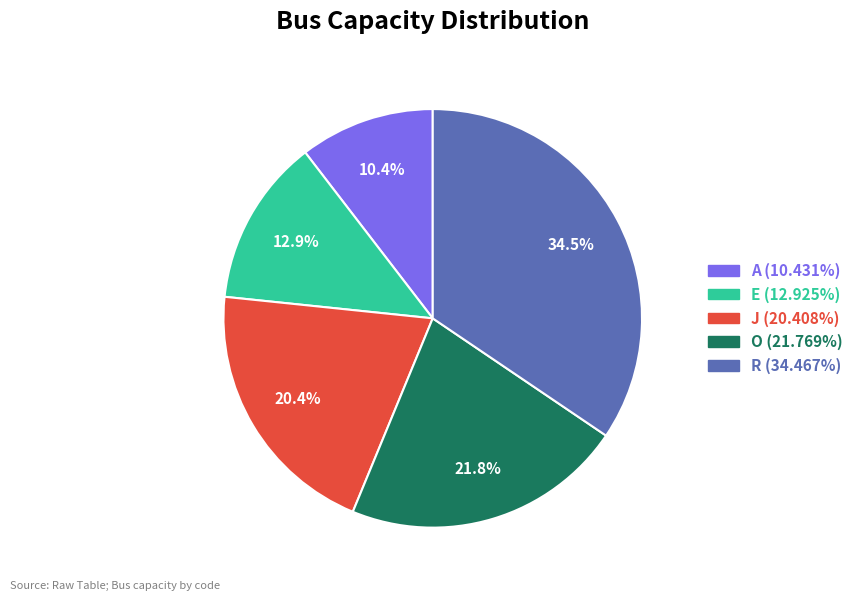

The E slice represents 1% of the pie. True or false?

False